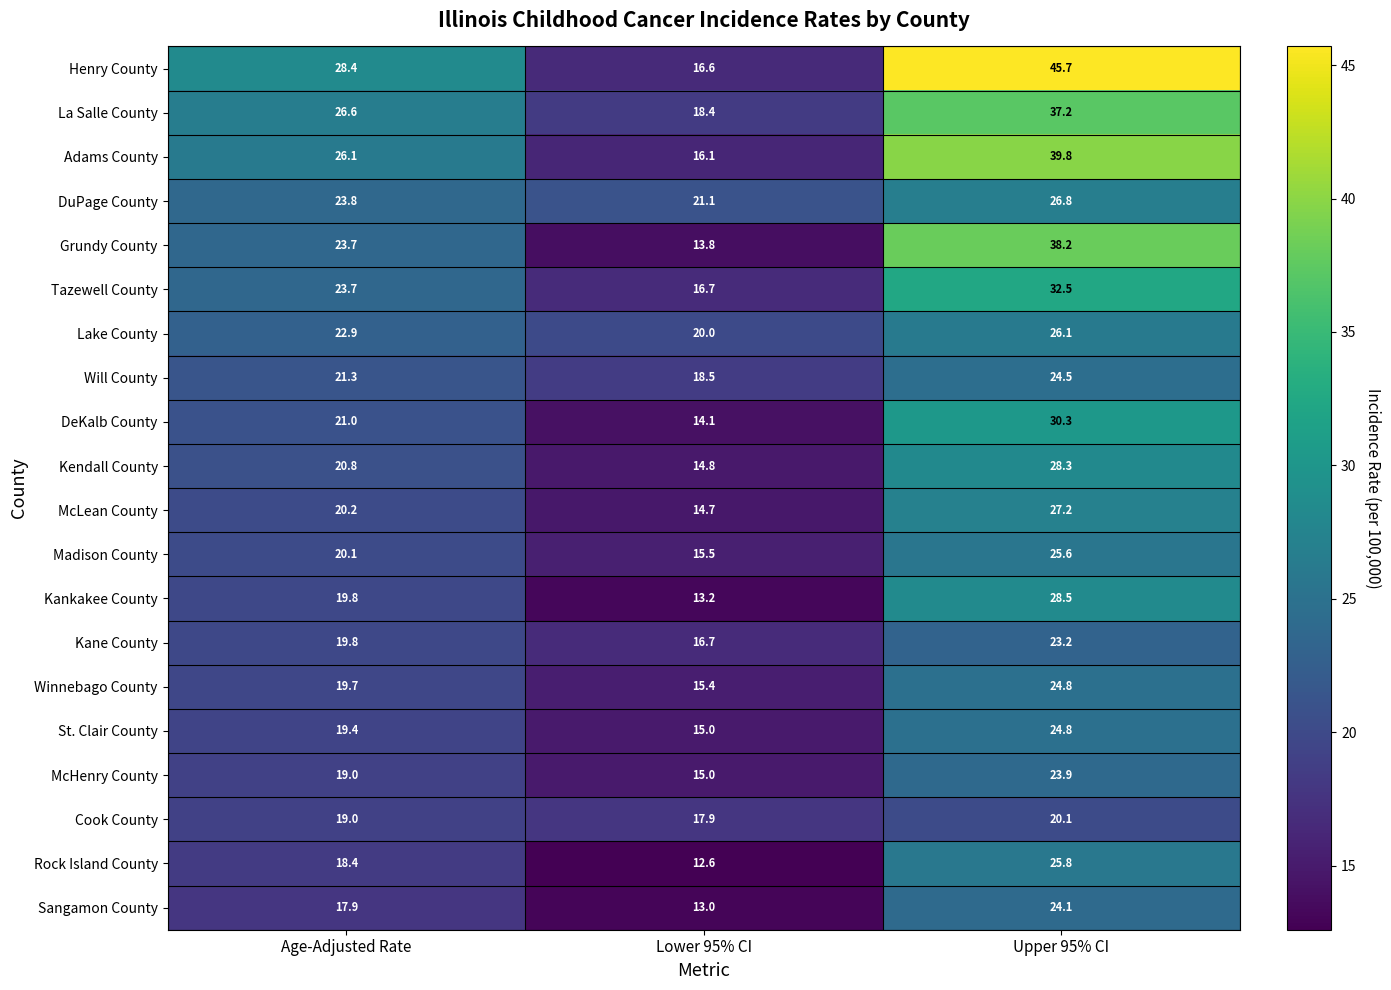

Which series changed the most between Age-Adjusted Rate and Upper 95% CI?

Henry County